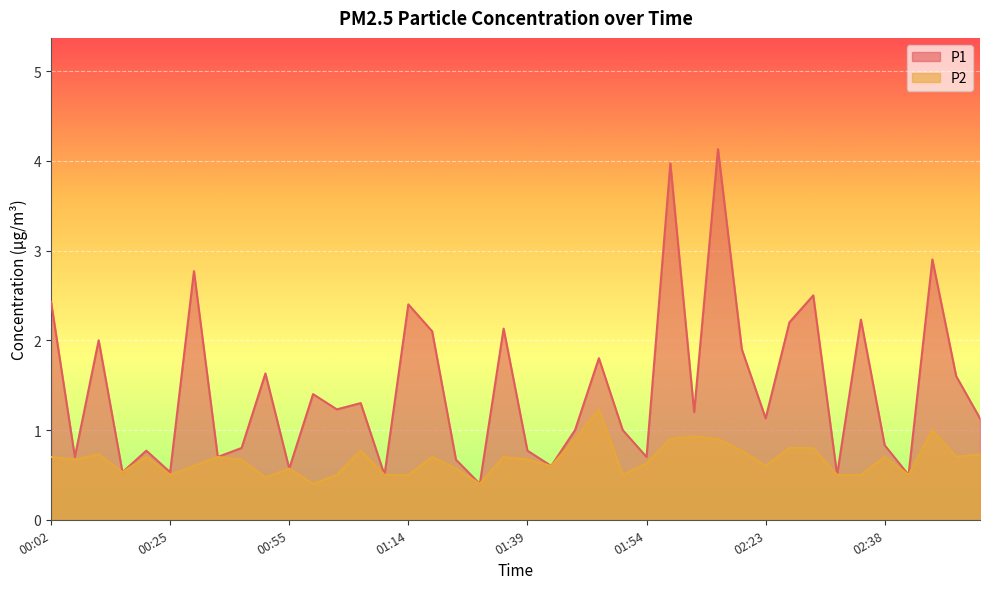

At 01:39, list the series in order from smallest to largest.

P2, P1